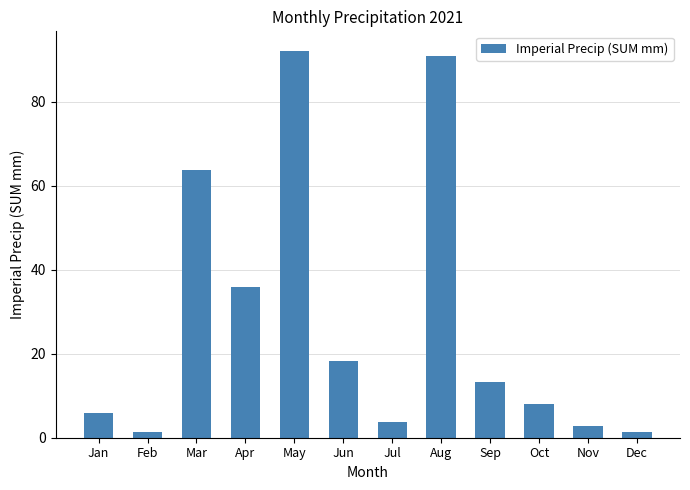

What is the greatest value displayed?

92.2